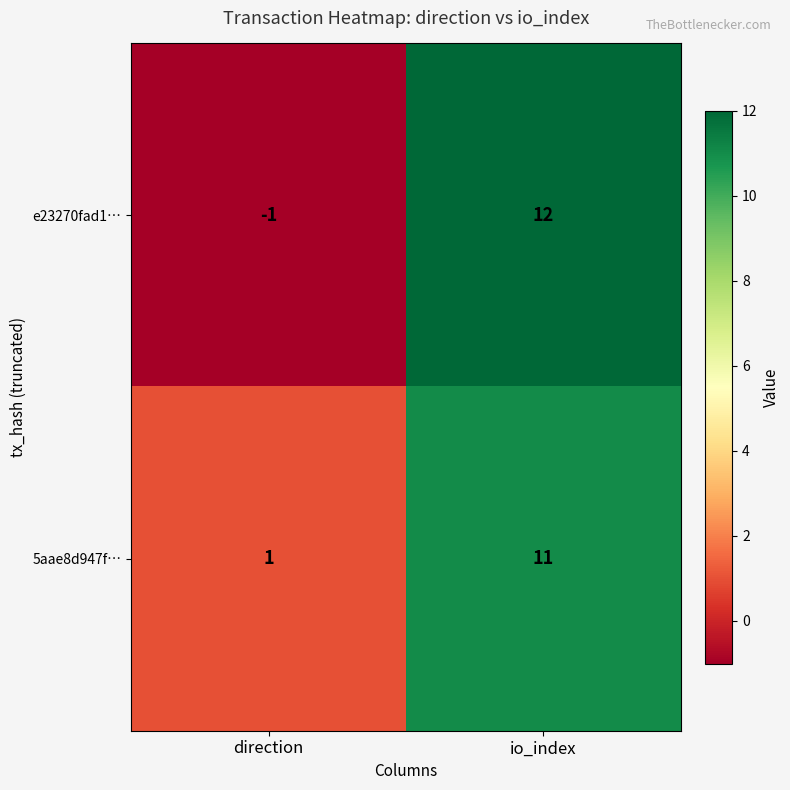

Read the 5aae8d947f… value at io_index, to the nearest 10.

10